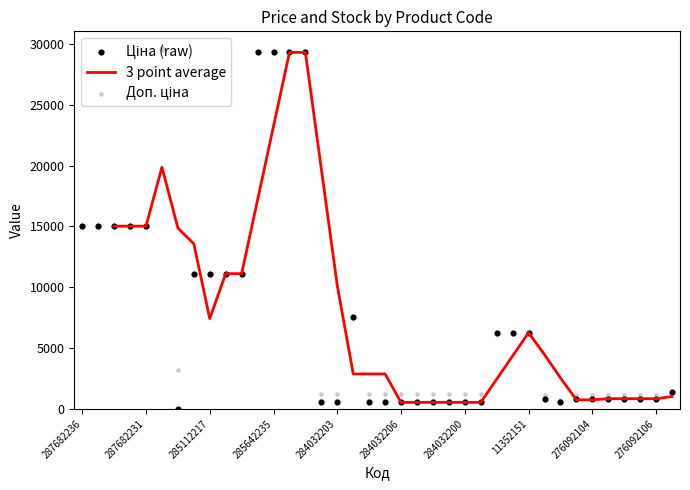

What is the total value across all series at 284032200?

2298.0